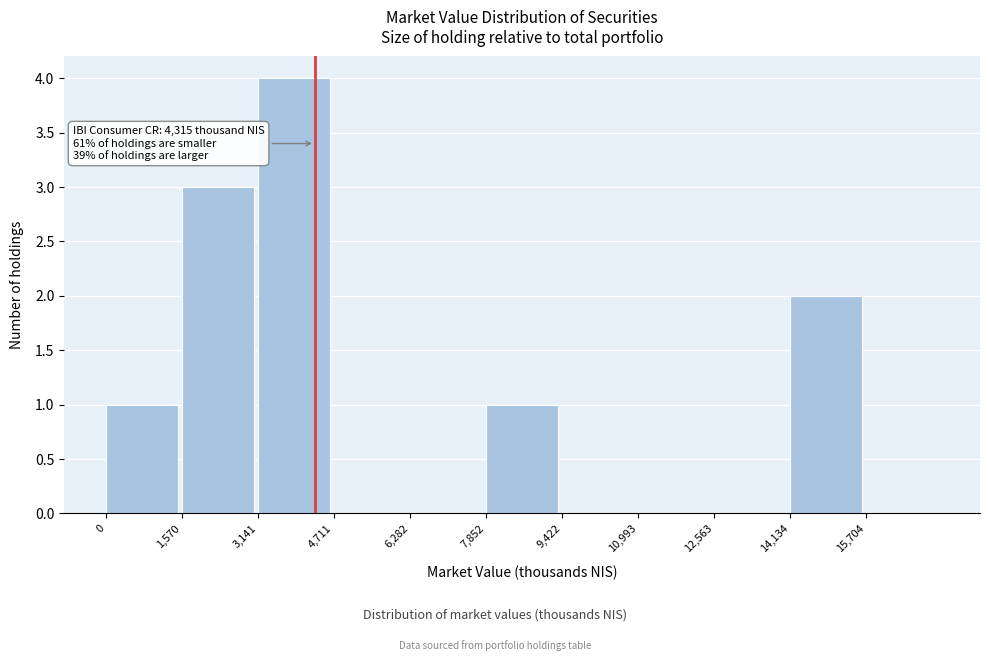

Over which range of the x-axis is the bar tallest?

3200 to 4800